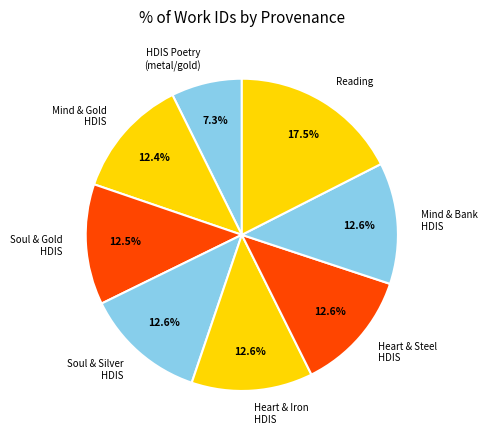

Combined, do Heart & Iron HDIS and Mind & Bank HDIS account for over 50%?

No